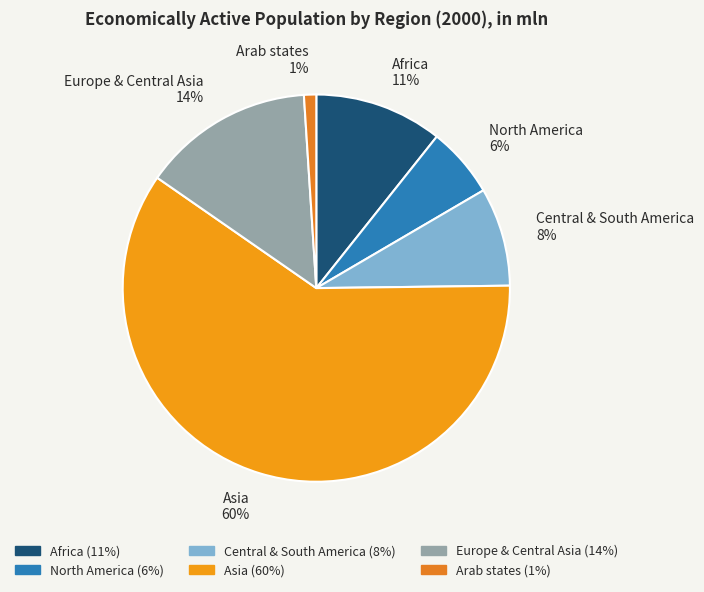

Is the sum of Africa and Arab states greater than half?

No